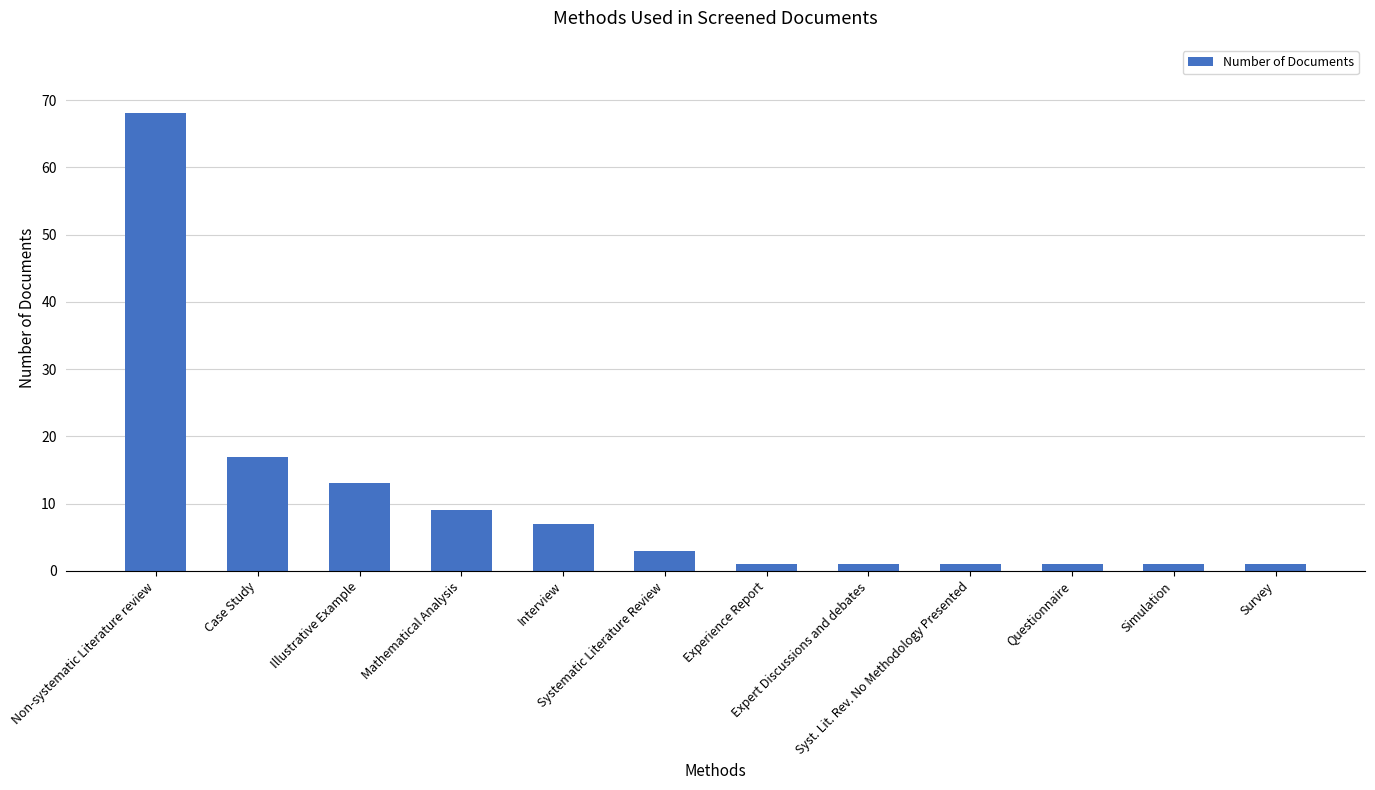

At which label does the data first exceed 3?

Non-systematic Literature review